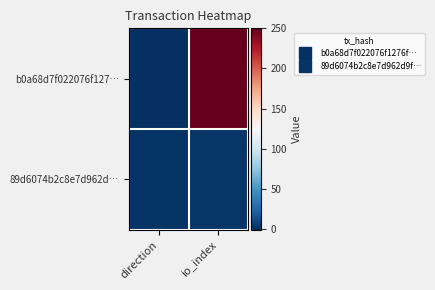

Which has a higher value, direction or io_index?

io_index